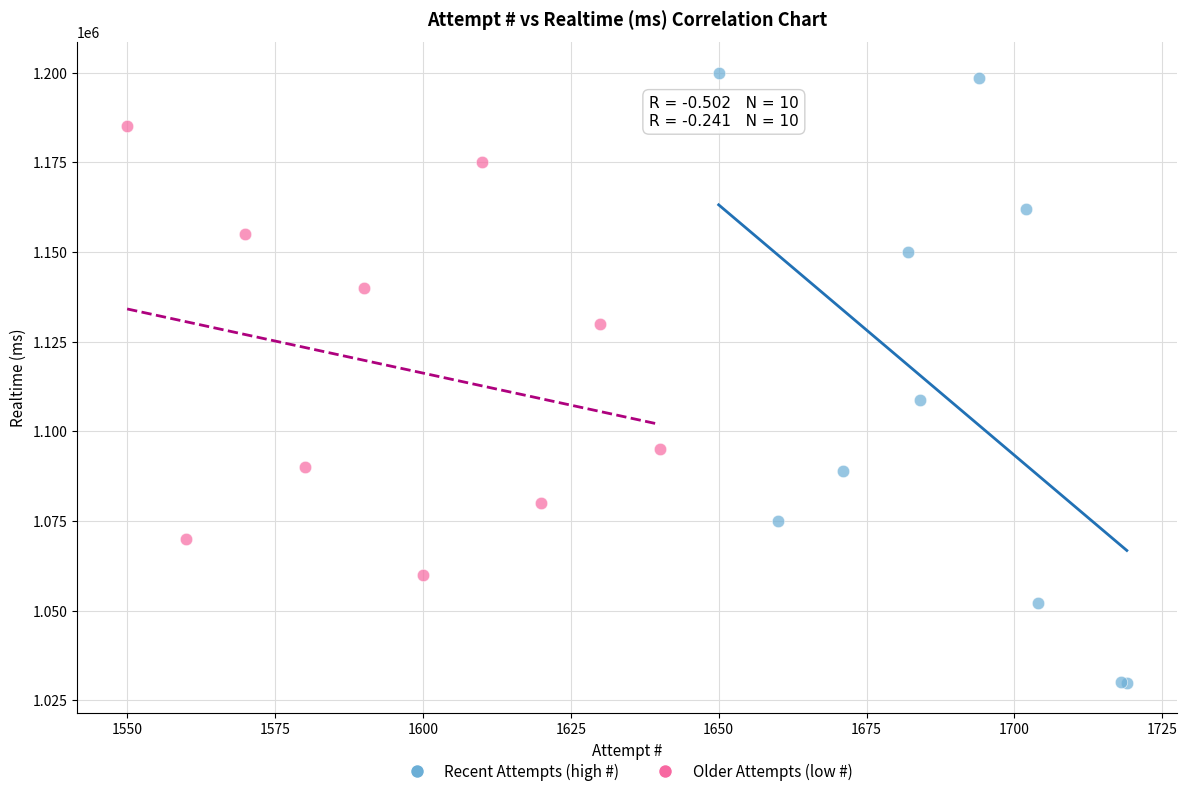

Which series contains the highest Y value?

Recent Attempts (high #)